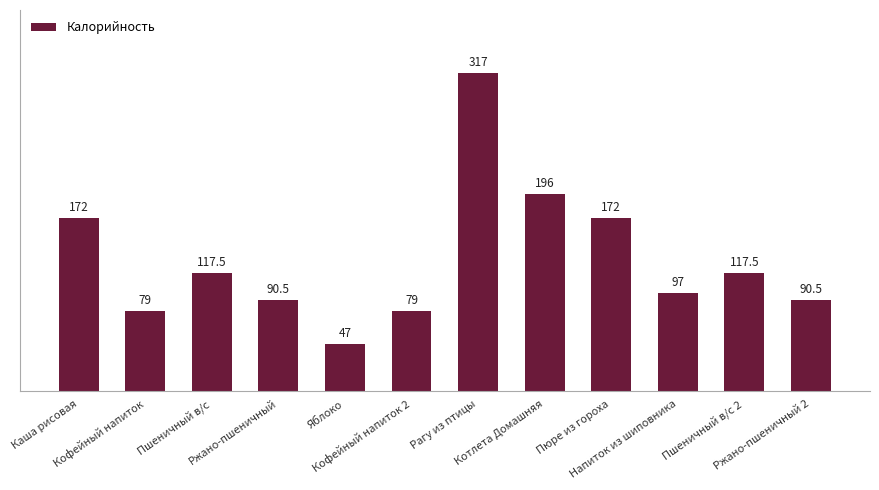

What is the change in value from Кофейный напиток to Ржано-пшеничный?

+11.5